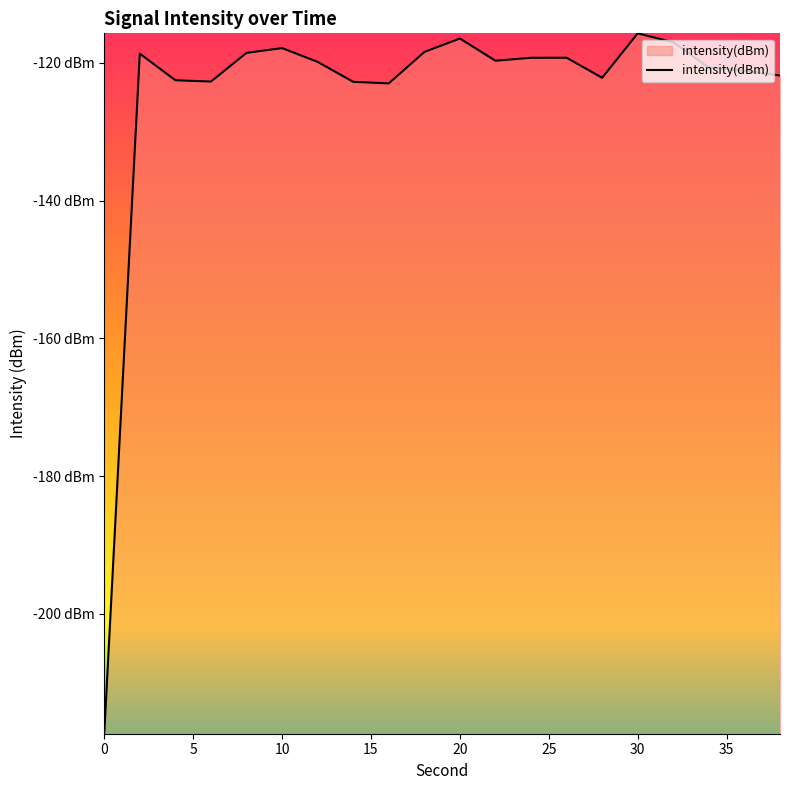

At which category does the data reach its first local peak?

2